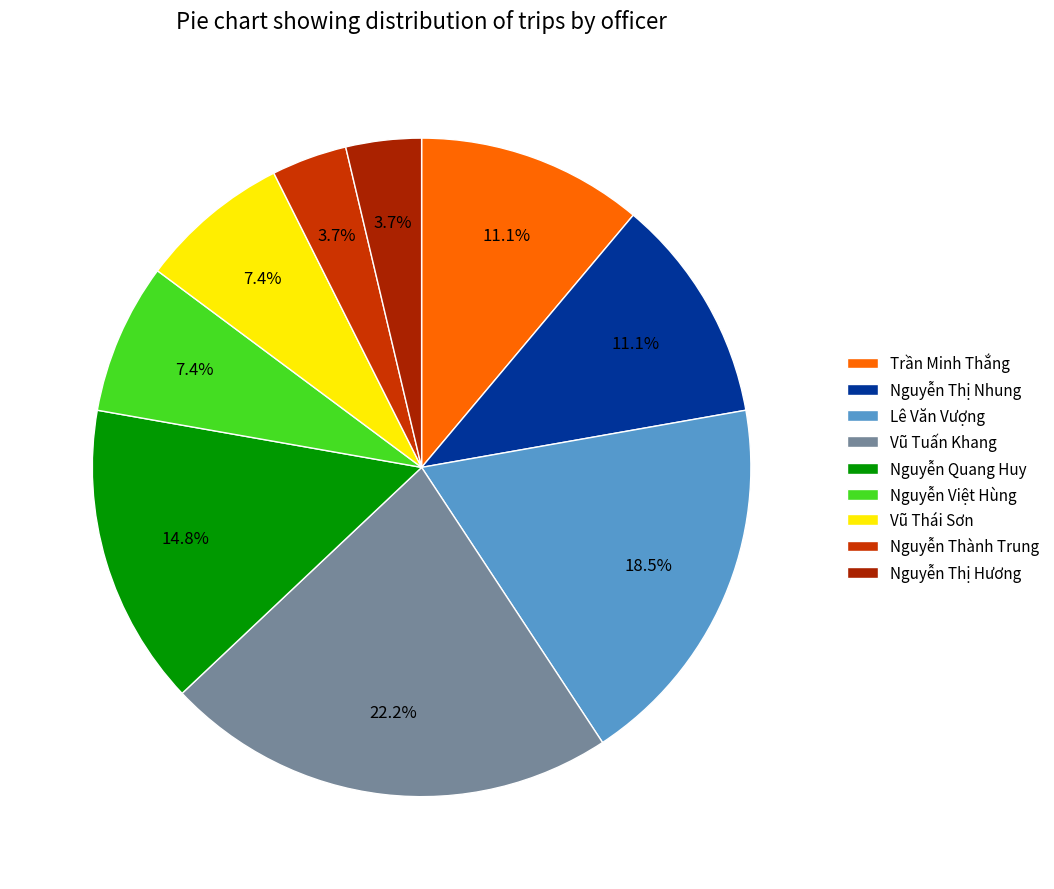

The Vũ Thái Sơn slice represents 1% of the pie. True or false?

False